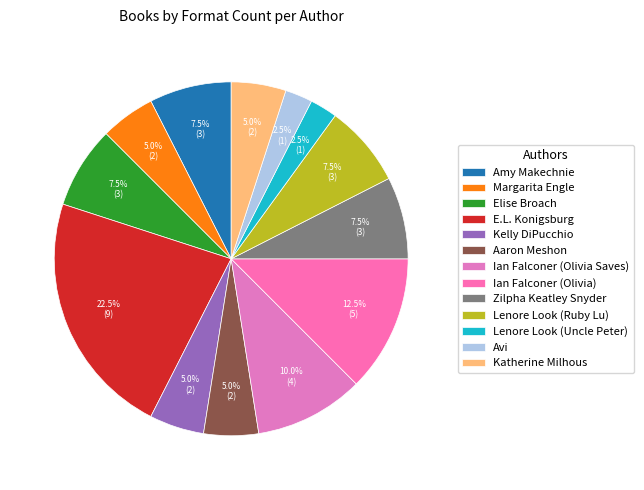

Is Kelly DiPucchio the majority of the pie?

No